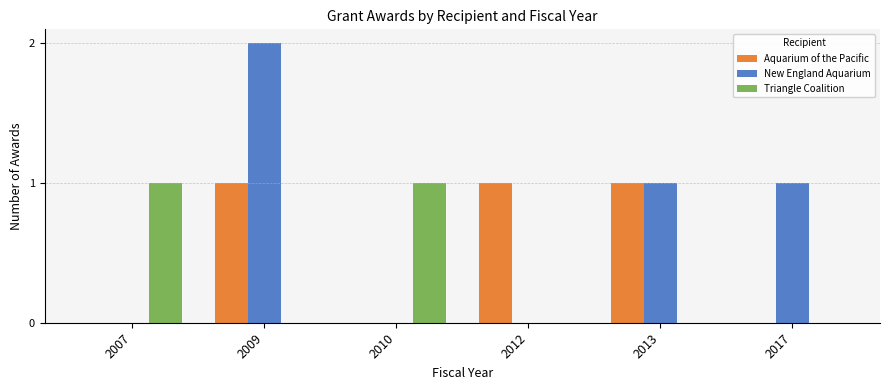

What is the spread (max minus min) of values at 2013?

1